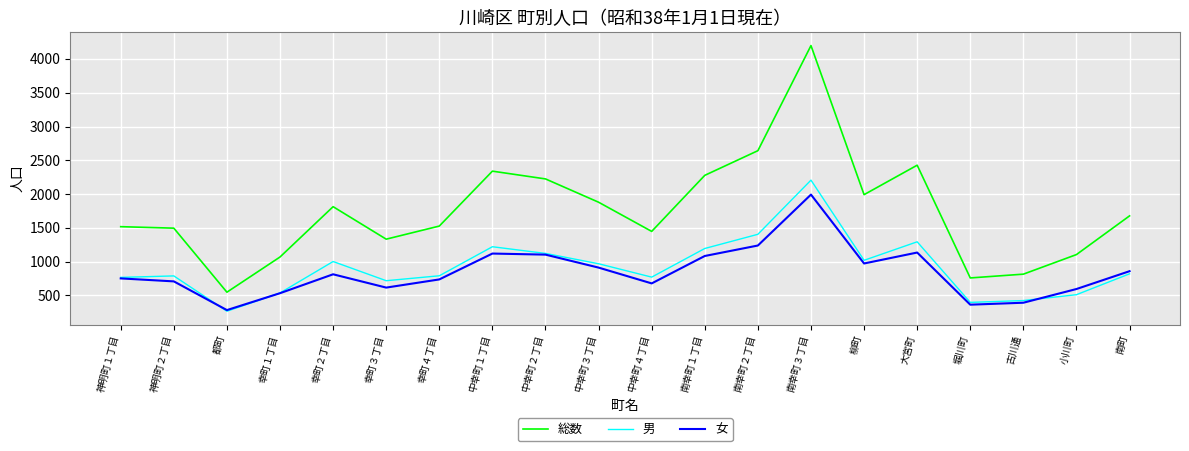

Count the number of data series in this chart.

3